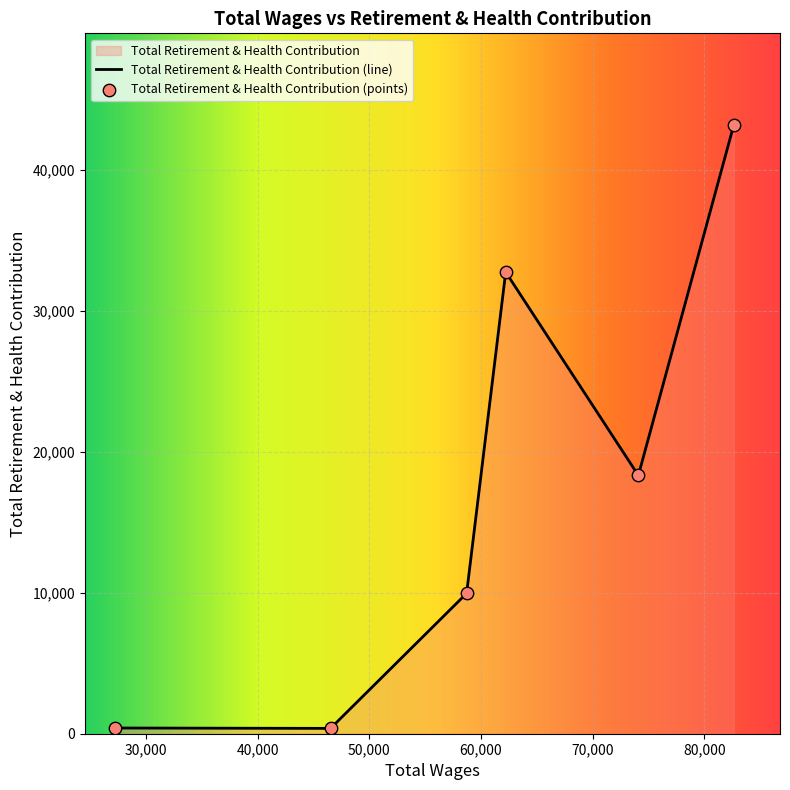

What is the change in value from 82646.0 to 74092.0?

-24867